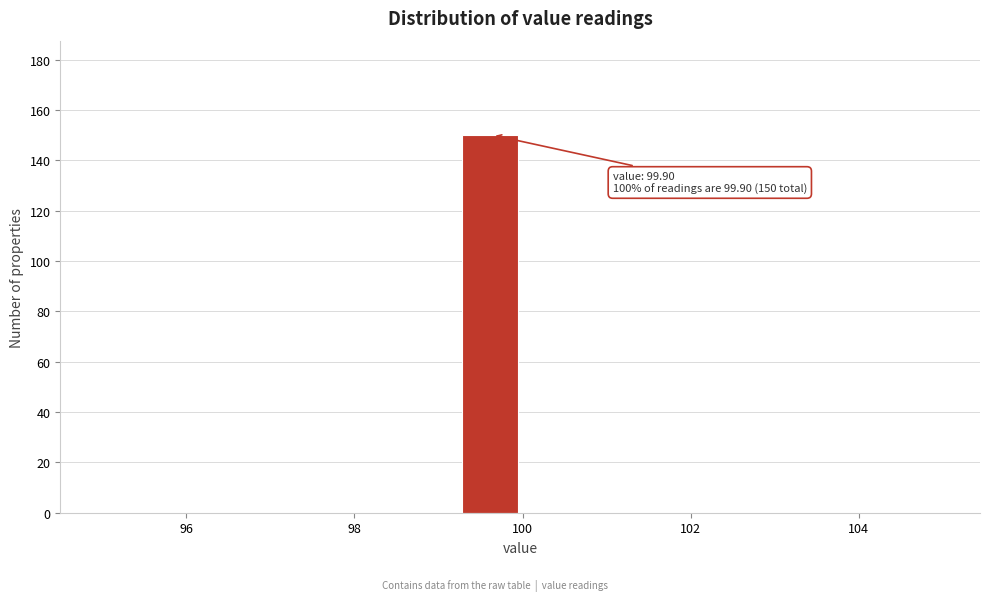

Read against the x-axis, roughly where is the centre of the tallest bar?

99.6